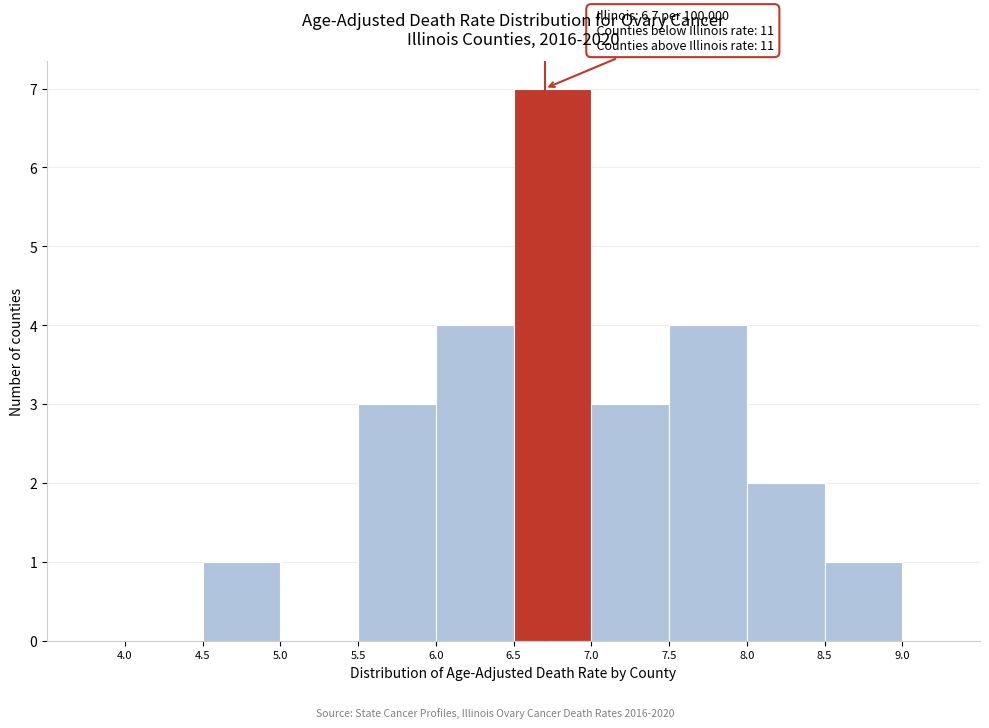

Which range on the x-axis has the tallest bar?

6.5 to 7.0